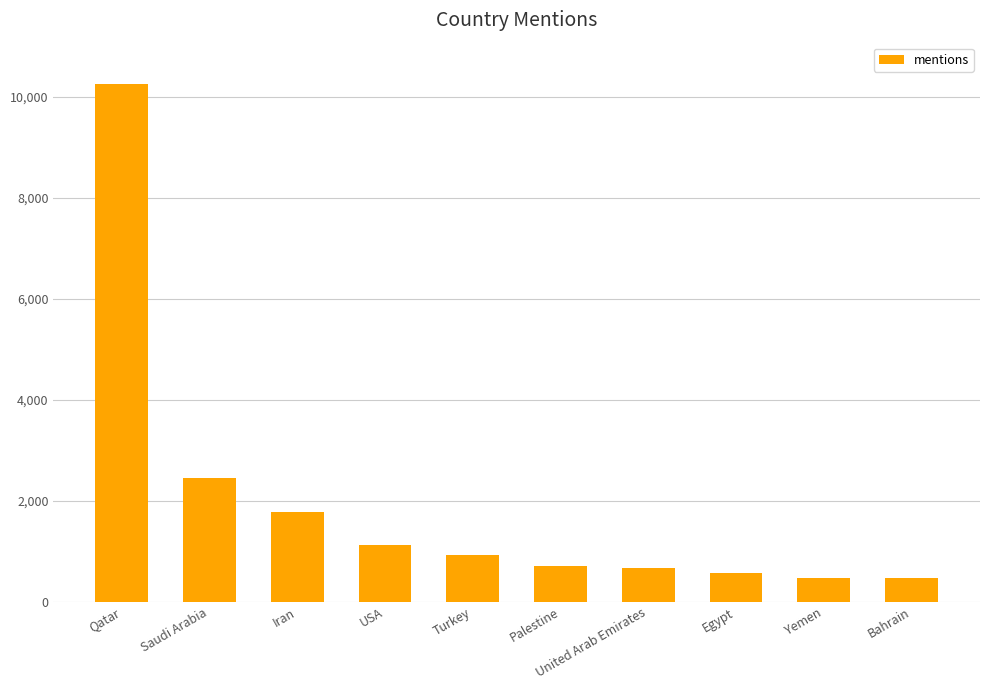

Which has a higher value, Palestine or Bahrain?

Palestine